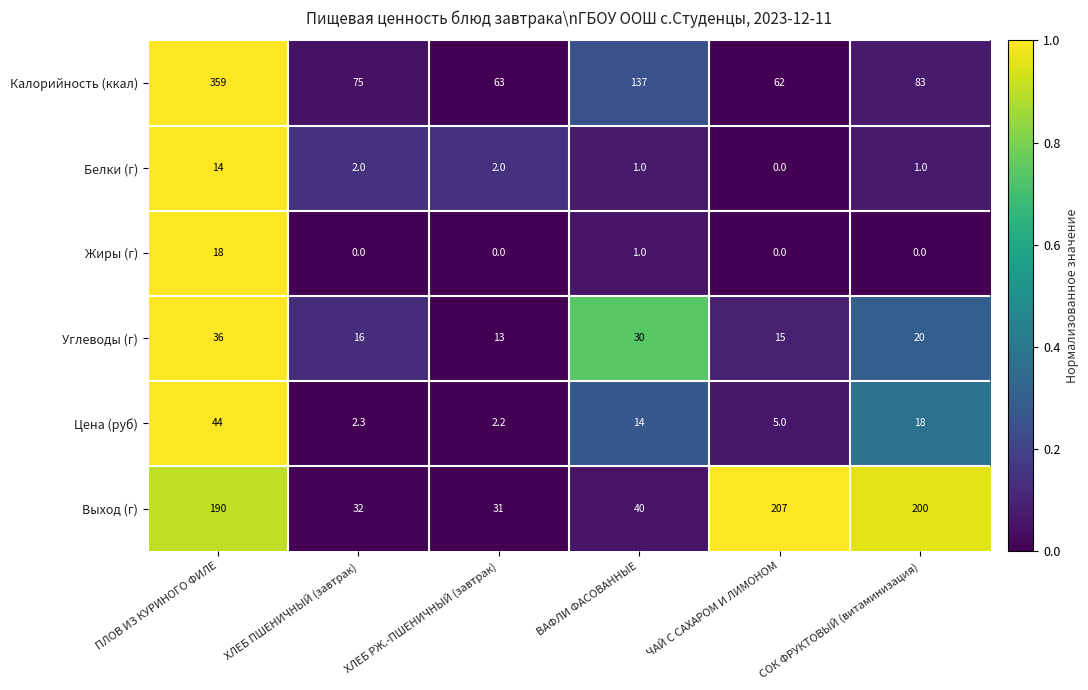

Which series has the largest total across all categories?

Калорийность (ккал)